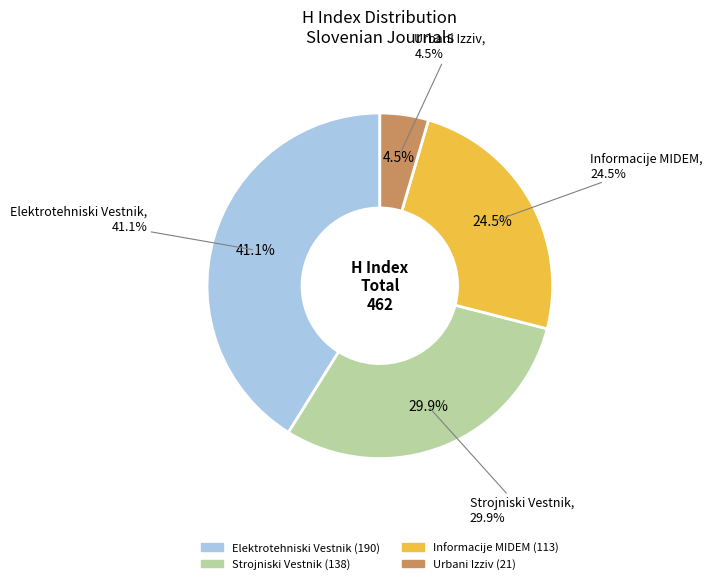

Which has a higher value, Informacije MIDEM or Elektrotehniski Vestnik?

Elektrotehniski Vestnik